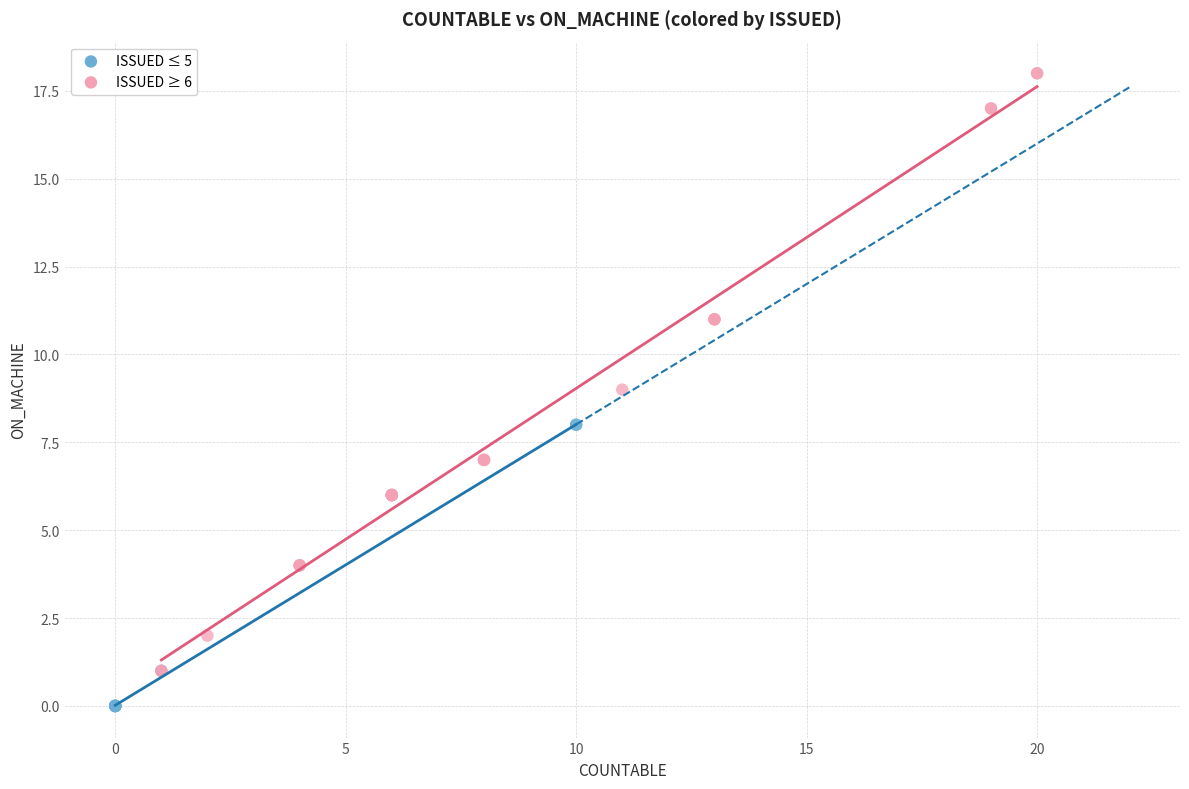

Which series has the widest spread of Y values?

ISSUED ≥ 6